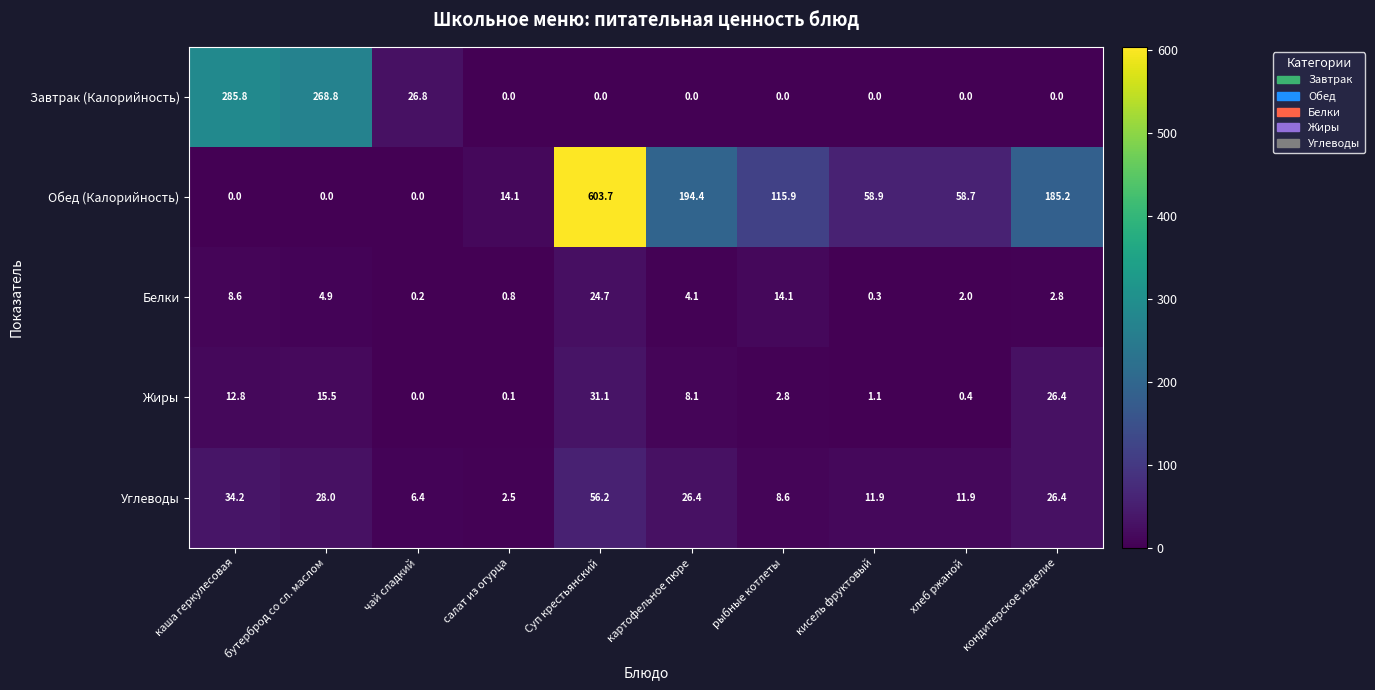

Rank the series by their maximum value, from highest to lowest.

Обед (Калорийность), Завтрак (Калорийность), Углеводы, Жиры, Белки